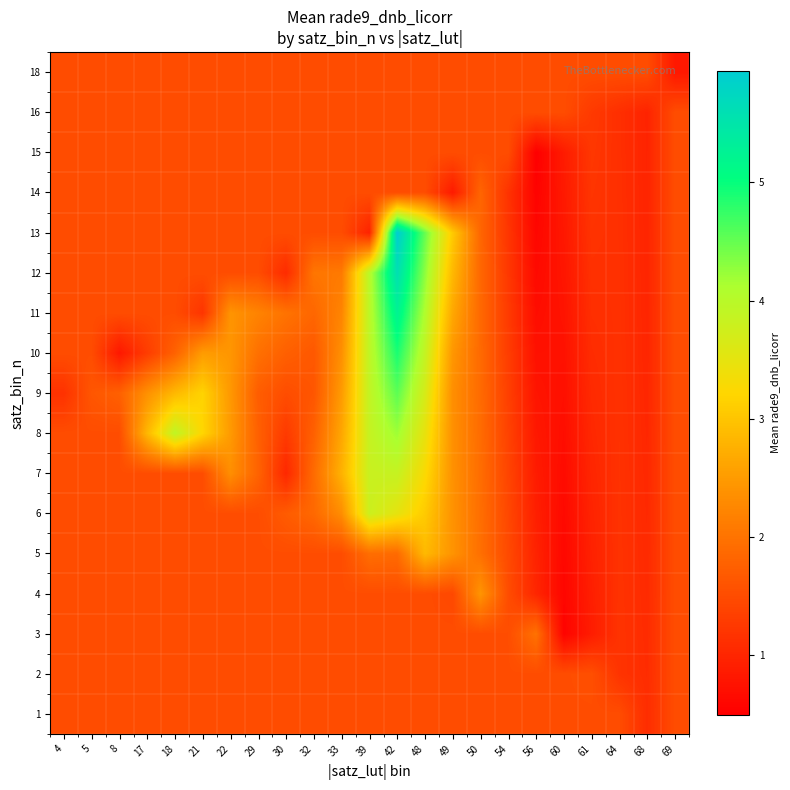

Reading left to right, extract all data points from this chart.

1: 4=1.5	5=1.5	8=1.5	17=1.5	18=1.5	21=1.5	22=1.5	29=1.5	30=1.5	32=1.5	33=1.5	39=1.5	42=1.5	48=1.5	49=1.5	50=1.5	54=1.5	56=1.5	60=1.5	61=1.5	64=1.5	68=1.1	69=1.5
2: 4=1.5	5=1.5	8=1.5	17=1.5	18=1.5	21=1.5	22=1.5	29=1.5	30=1.5	32=1.5	33=1.5	39=1.5	42=1.5	48=1.5	49=1.5	50=1.5	54=1.5	56=1.5	60=1.5	61=1.5	64=1.2	68=1.1	69=1.5
3: 4=1.5	5=1.5	8=1.5	17=1.5	18=1.5	21=1.5	22=1.5	29=1.5	30=1.5	32=1.5	33=1.5	39=1.5	42=1.5	48=1.5	49=1.5	50=1.5	54=1.5	56=2.0	60=0.6	61=0.9	64=1.2	68=1.1	69=1.5
4: 4=1.5	5=1.5	8=1.5	17=1.5	18=1.5	21=1.5	22=1.5	29=1.5	30=1.5	32=1.5	33=1.5	39=1.5	42=1.5	48=1.5	49=1.5	50=2.4	54=1.5	56=1.0	60=0.6	61=0.9	64=1.2	68=1.1	69=1.5
5: 4=1.5	5=1.5	8=1.5	17=1.5	18=1.5	21=1.5	22=1.5	29=1.5	30=1.5	32=1.5	33=1.5	39=1.9	42=1.9	48=2.9	49=2.4	50=2.0	54=1.5	56=1.0	60=0.6	61=0.9	64=1.2	68=1.1	69=1.5
6: 4=1.5	5=1.5	8=1.5	17=1.5	18=1.5	21=1.5	22=1.5	29=1.5	30=1.7	32=1.9	33=2.3	39=3.8	42=3.5	48=3.1	49=2.4	50=1.9	54=1.4	56=0.9	60=0.6	61=1.0	64=1.2	68=1.0	69=1.5
7: 4=1.5	5=1.5	8=1.5	17=1.5	18=1.5	21=1.5	22=2.4	29=1.8	30=1.0	32=1.9	33=2.8	39=3.8	42=3.8	48=3.3	49=2.4	50=1.9	54=1.4	56=0.9	60=0.7	61=1.0	64=1.2	68=1.0	69=1.5
8: 4=1.5	5=1.5	8=1.5	17=2.8	18=3.9	21=3.2	22=2.5	29=1.8	30=1.3	32=1.8	33=2.6	39=3.9	42=4.2	48=3.5	49=2.4	50=1.9	54=1.4	56=0.8	60=0.7	61=1.0	64=1.2	68=1.0	69=1.5
9: 4=1.2	5=1.6	8=1.8	17=2.4	18=2.9	21=3.2	22=2.5	29=1.7	30=1.5	32=1.6	33=2.5	39=3.9	42=4.5	48=3.7	49=2.4	50=1.9	54=1.3	56=0.8	60=0.7	61=1.1	64=1.2	68=1.0	69=1.5
10: 4=1.5	5=1.5	8=0.8	17=1.3	18=1.8	21=2.5	22=2.4	29=2.0	30=1.8	32=1.7	33=2.4	39=3.9	42=4.9	48=3.9	49=2.4	50=1.9	54=1.3	56=0.7	60=0.7	61=1.1	64=1.1	68=1.0	69=1.5
11: 4=1.5	5=1.5	8=1.5	17=1.5	18=1.5	21=1.2	22=2.4	29=2.2	30=2.0	32=1.8	33=2.2	39=4.0	42=5.2	48=4.1	49=2.7	50=1.9	54=1.3	56=0.7	60=0.8	61=1.1	64=1.1	68=1.0	69=1.5
12: 4=1.5	5=1.5	8=1.5	17=1.5	18=1.5	21=1.5	22=1.5	29=1.5	30=1.1	32=2.0	33=2.1	39=4.0	42=5.6	48=4.3	49=2.9	50=1.9	54=1.2	56=0.6	60=0.8	61=1.1	64=1.1	68=1.0	69=1.5
13: 4=1.5	5=1.5	8=1.5	17=1.5	18=1.5	21=1.5	22=1.5	29=1.5	30=1.5	32=1.5	33=1.5	39=1.0	42=5.9	48=4.5	49=3.1	50=1.8	54=1.2	56=0.6	60=0.8	61=1.2	64=1.1	68=1.0	69=1.5
14: 4=1.5	5=1.5	8=1.5	17=1.5	18=1.5	21=1.5	22=1.5	29=1.5	30=1.5	32=1.5	33=1.5	39=1.5	42=1.5	48=1.5	49=0.9	50=1.8	54=1.2	56=0.5	60=0.8	61=1.2	64=1.1	68=1.0	69=1.5
15: 4=1.5	5=1.5	8=1.5	17=1.5	18=1.5	21=1.5	22=1.5	29=1.5	30=1.5	32=1.5	33=1.5	39=1.5	42=1.5	48=1.5	49=1.5	50=1.5	54=1.5	56=0.5	60=0.9	61=1.2	64=1.1	68=1.0	69=1.5
16: 4=1.5	5=1.5	8=1.5	17=1.5	18=1.5	21=1.5	22=1.5	29=1.5	30=1.5	32=1.5	33=1.5	39=1.5	42=1.5	48=1.5	49=1.5	50=1.5	54=1.5	56=1.5	60=1.5	61=1.3	64=1.1	68=1.0	69=1.5
18: 4=1.5	5=1.5	8=1.5	17=1.5	18=1.5	21=1.5	22=1.5	29=1.5	30=1.5	32=1.5	33=1.5	39=1.5	42=1.5	48=1.5	49=1.5	50=1.5	54=1.5	56=1.5	60=1.5	61=1.5	64=1.5	68=1.5	69=0.8